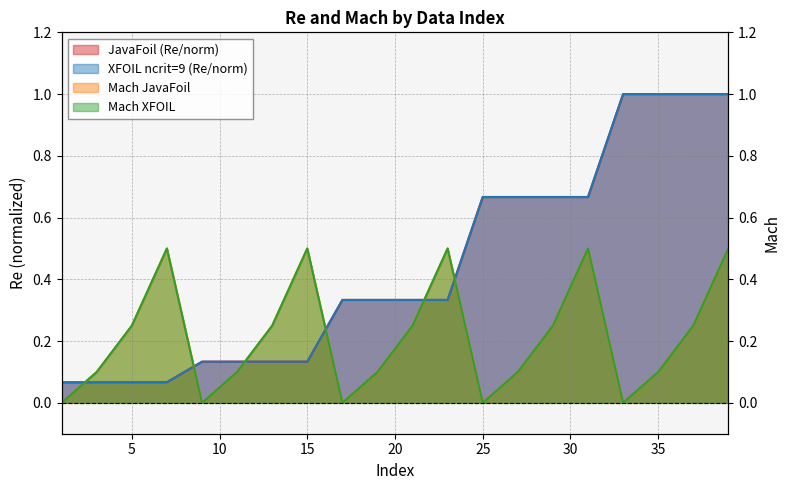

How many Mach JavaFoil values are between 0 and 1?

20